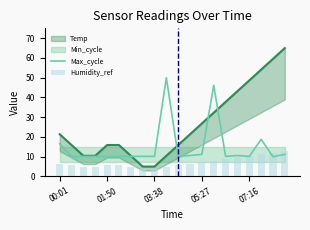

What is the lowest value of the Max_cycle series?

10.0